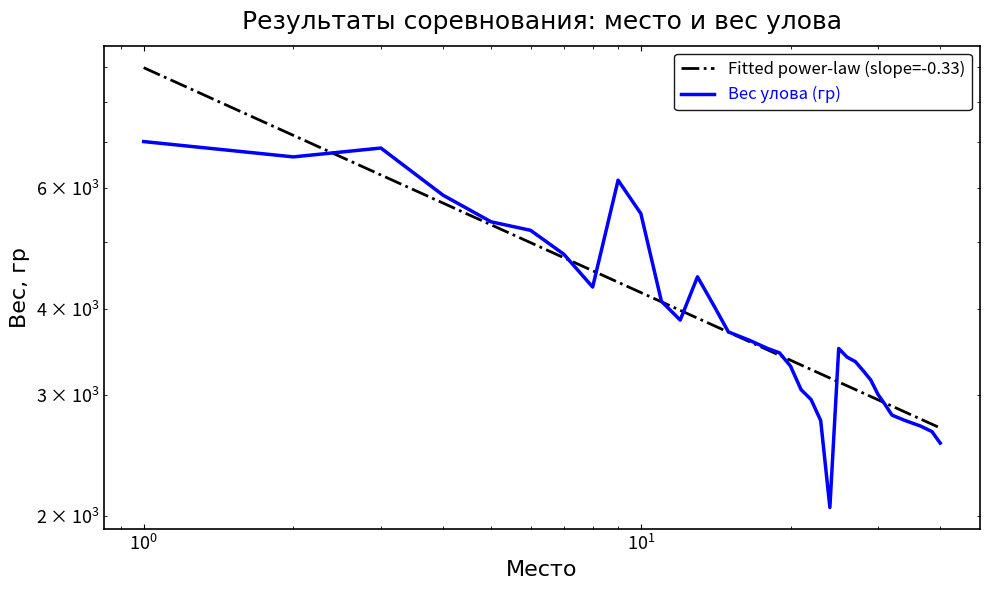

Which has a higher value, 21 or 9?

9